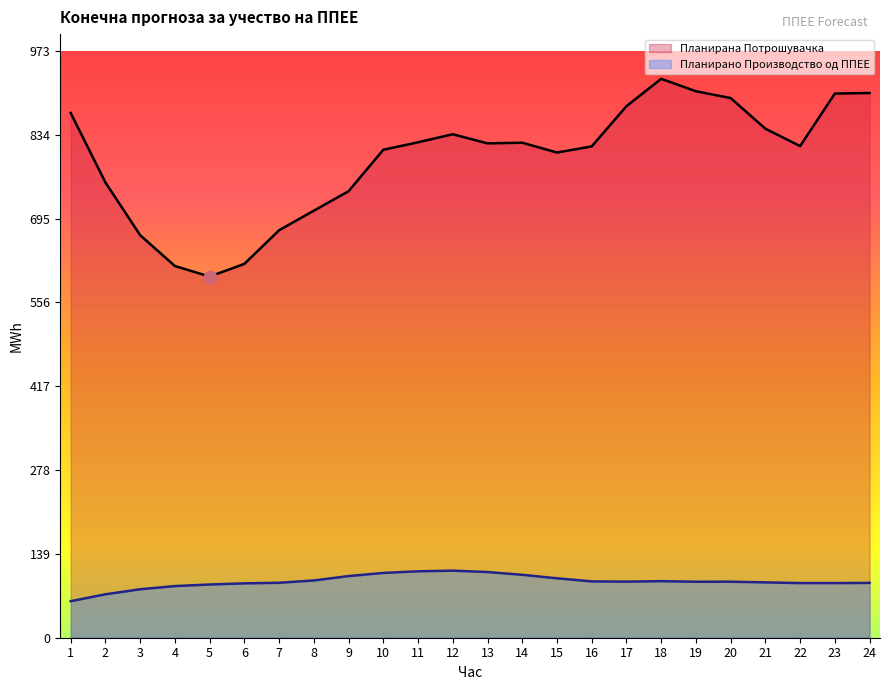

Which series has the largest total across all categories?

Планирана Потрошувачка